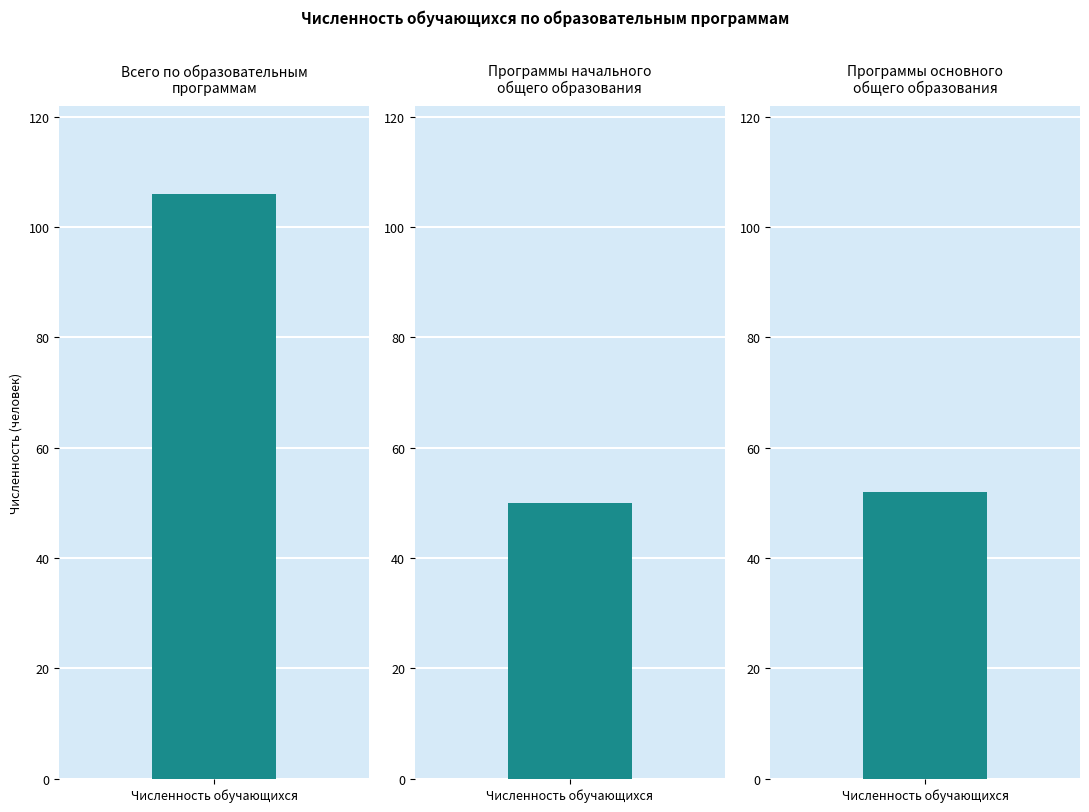

The value at Всего по образовательным
программам is 106. True or false?

True